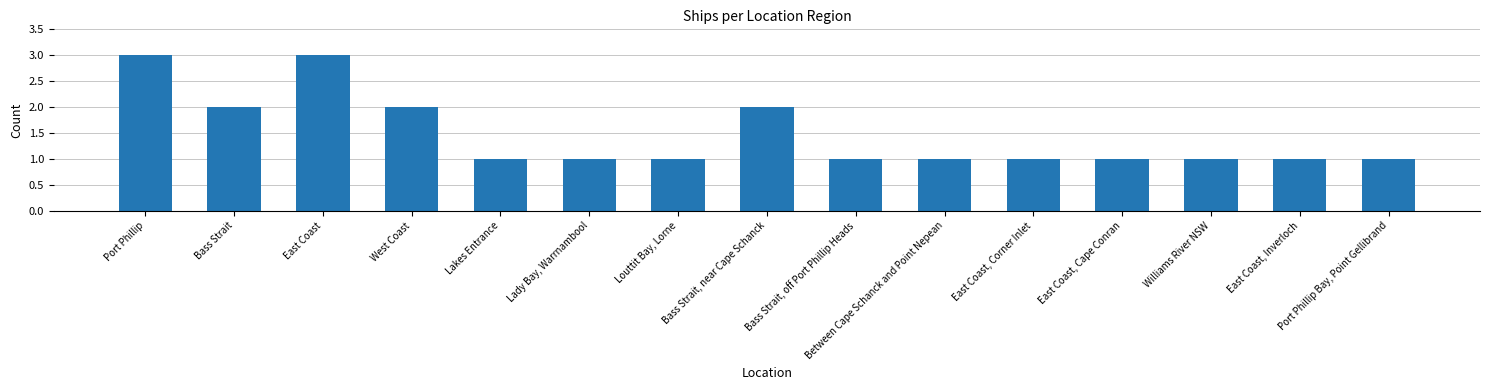

Are the bars grouped side by side (vs. stacked)?

No